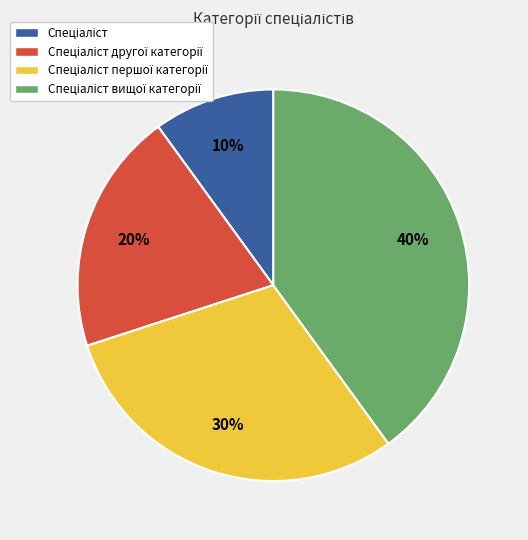

To the nearest percent, what is the average slice percentage?

25%